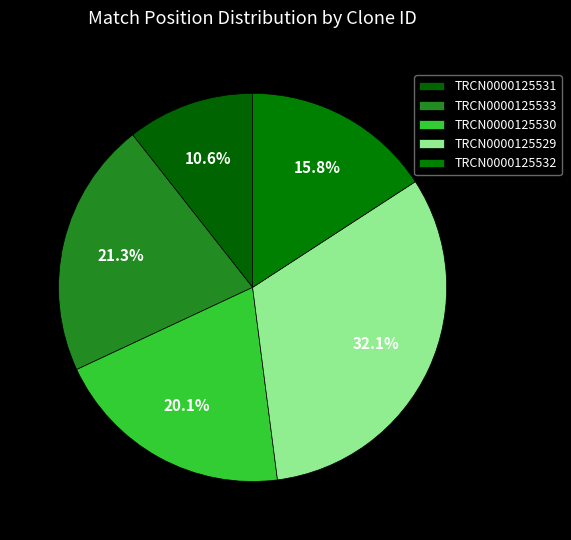

Rank the categories by value from lowest to highest.

TRCN0000125531, TRCN0000125532, TRCN0000125530, TRCN0000125533, TRCN0000125529